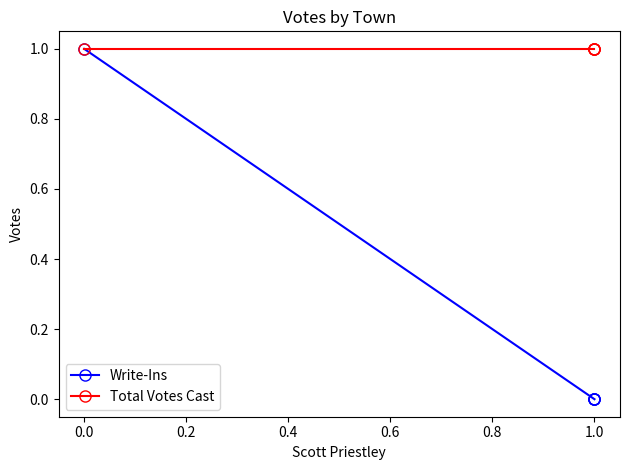

Rank the series by their average value, from lowest to highest.

Write-Ins, Total Votes Cast